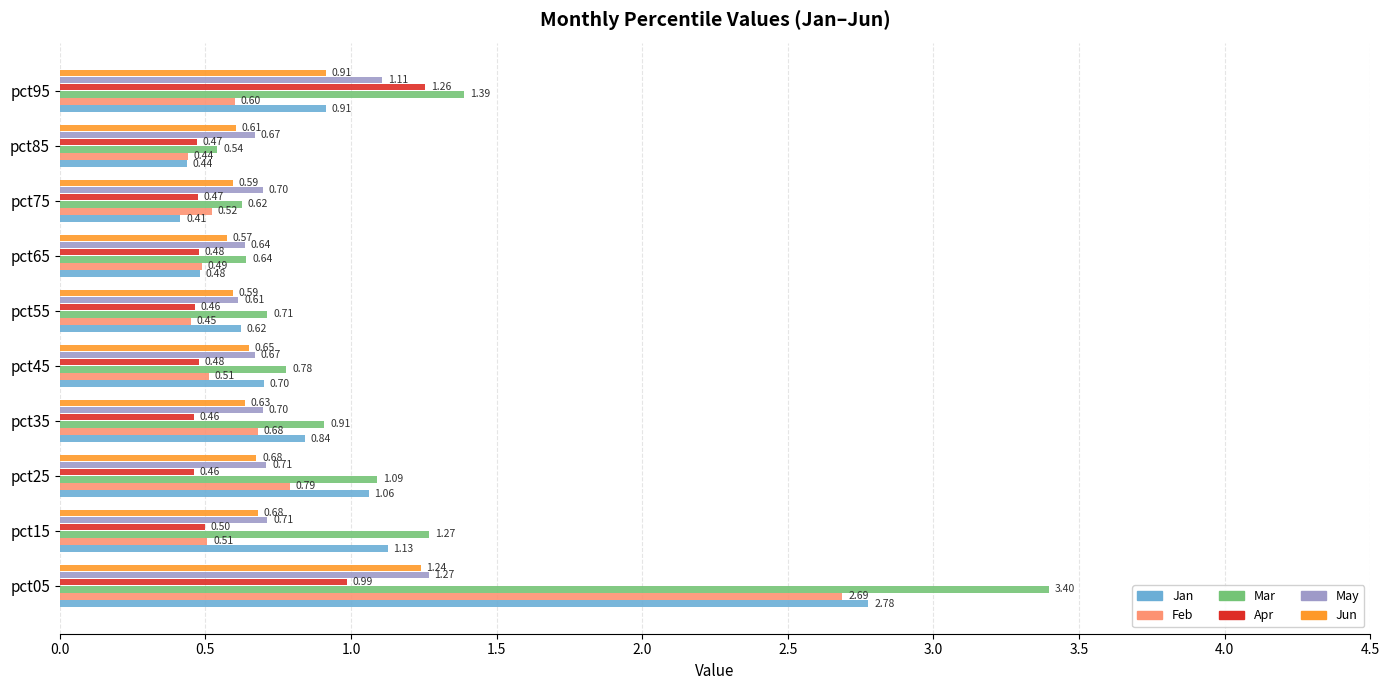

What are all the series names shown in the legend?

Jan, Feb, Mar, Apr, May, Jun